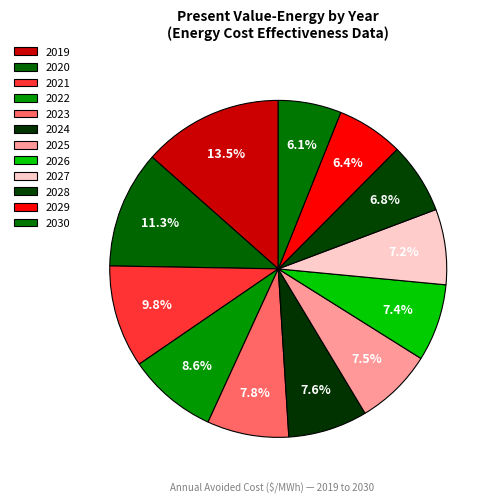

How much of the chart is everything except 2030?

93.9%